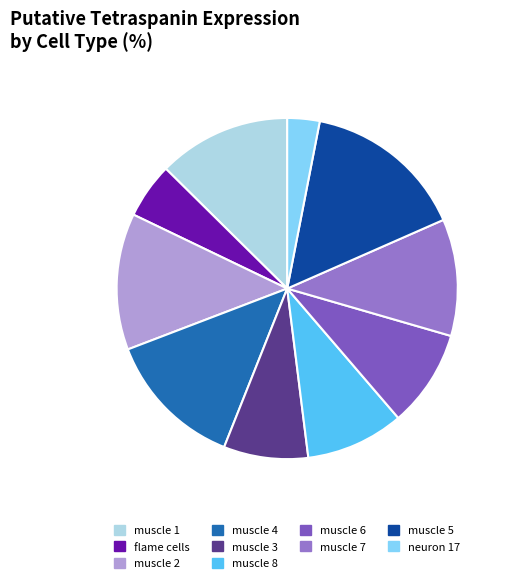

To the nearest percent, what is the difference between the neuron 17 and flame cells slice percentages?

2%